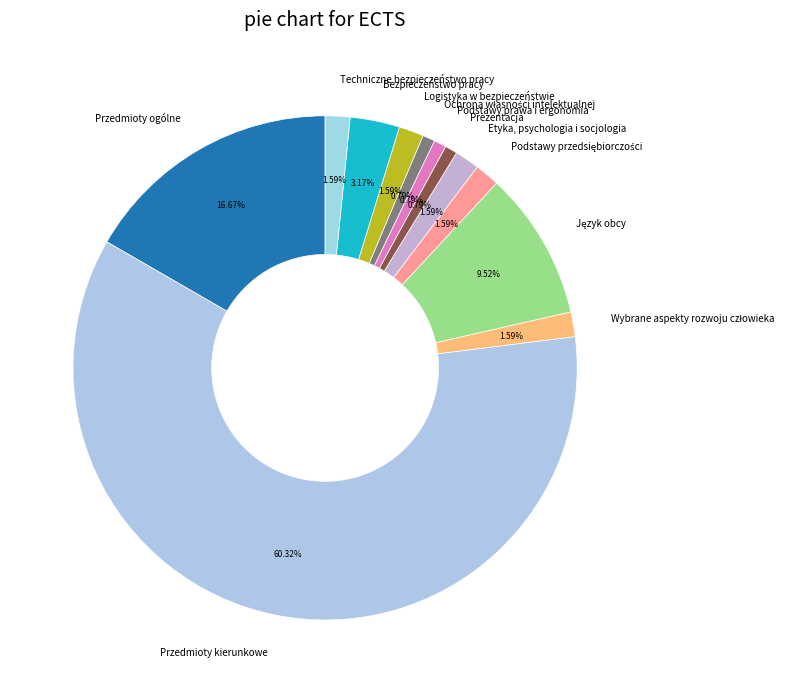

Is there a majority slice in this chart?

Yes